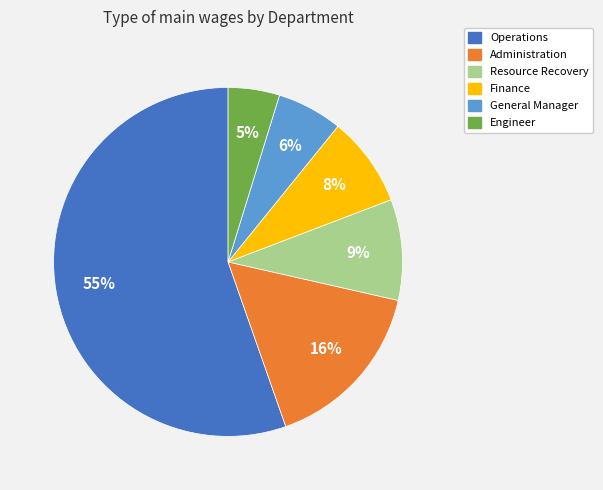

Is it true that Finance is 22% of the pie?

False